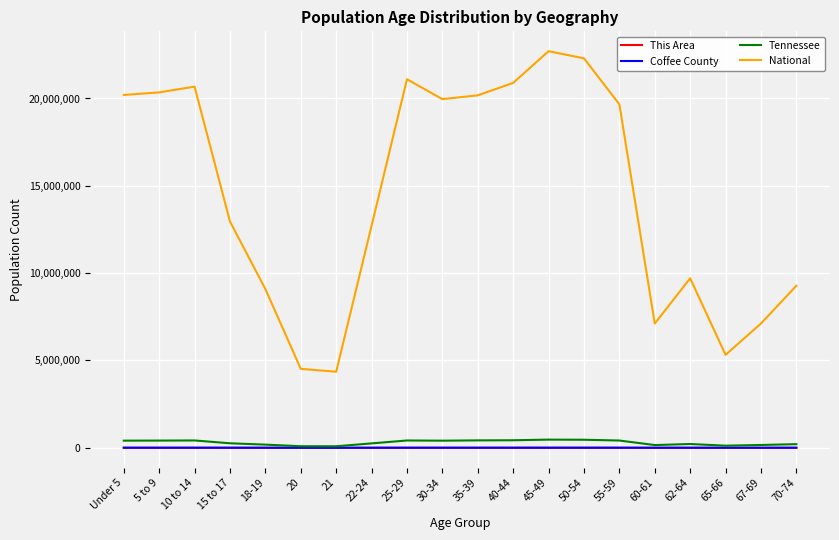

Between 55-59 and 67-69, which series saw the biggest shift?

National